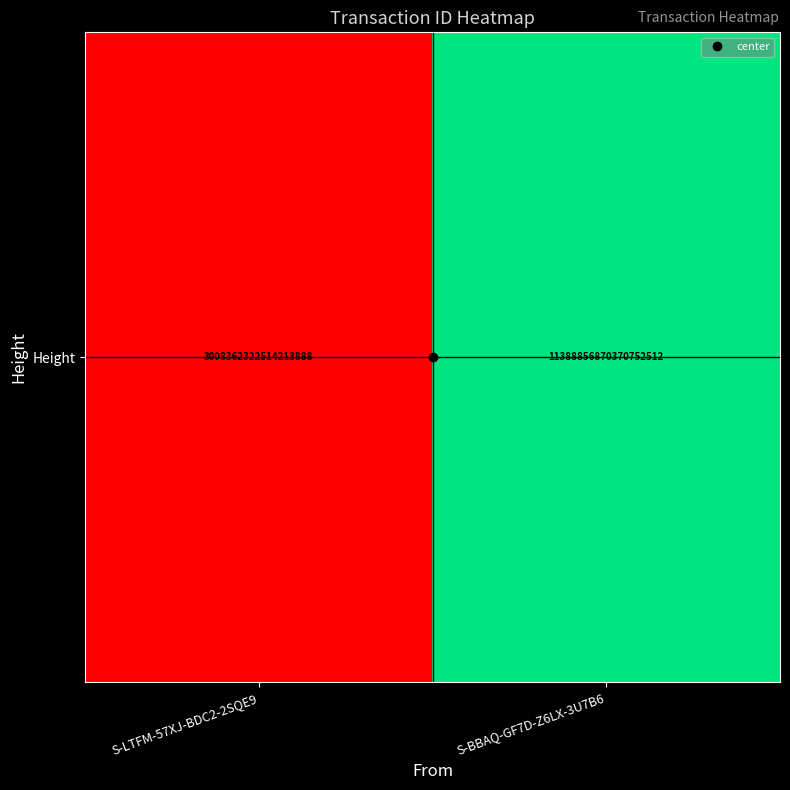

Which label corresponds to the smallest value in the chart?

S-LTFM-57XJ-BDC2-2SQE9